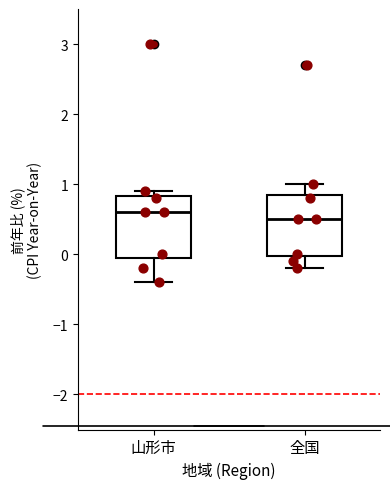

Where does the median line of the box for 山形市 sit on the y-axis? The values are not printed on the chart, so give them approximately, as read against the axis.

0.6